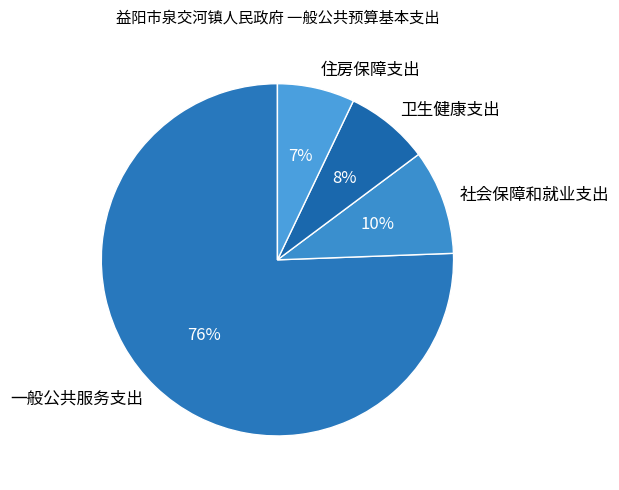

True or false: 社会保障和就业支出 accounts for 19% of the total.

False